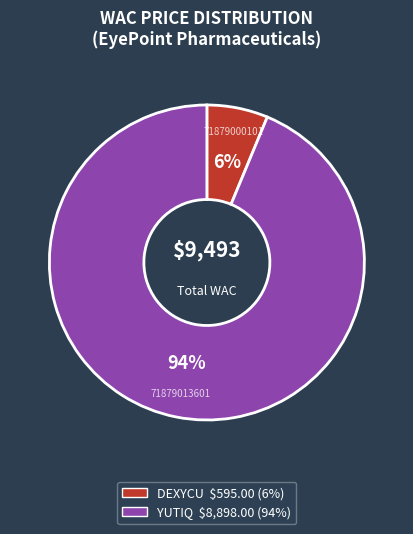

Is YUTIQ $8,898.00 (94%) the majority of the pie?

Yes